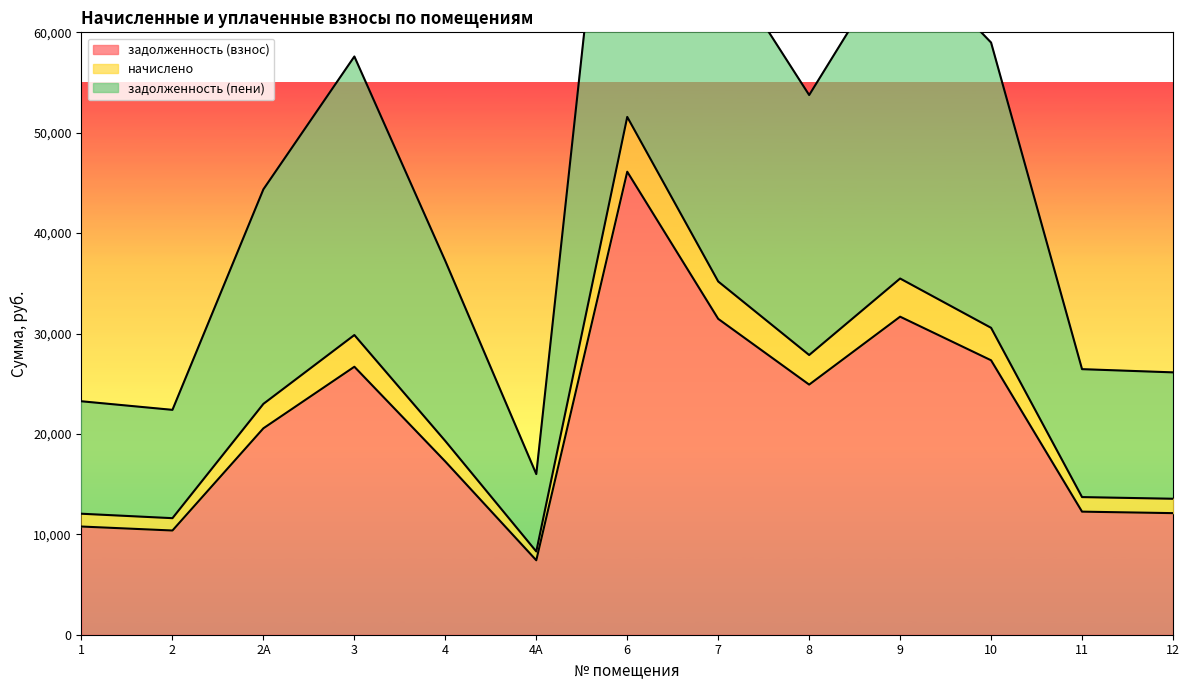

Where is задолженность (пени) nearest to the value 57754?

3